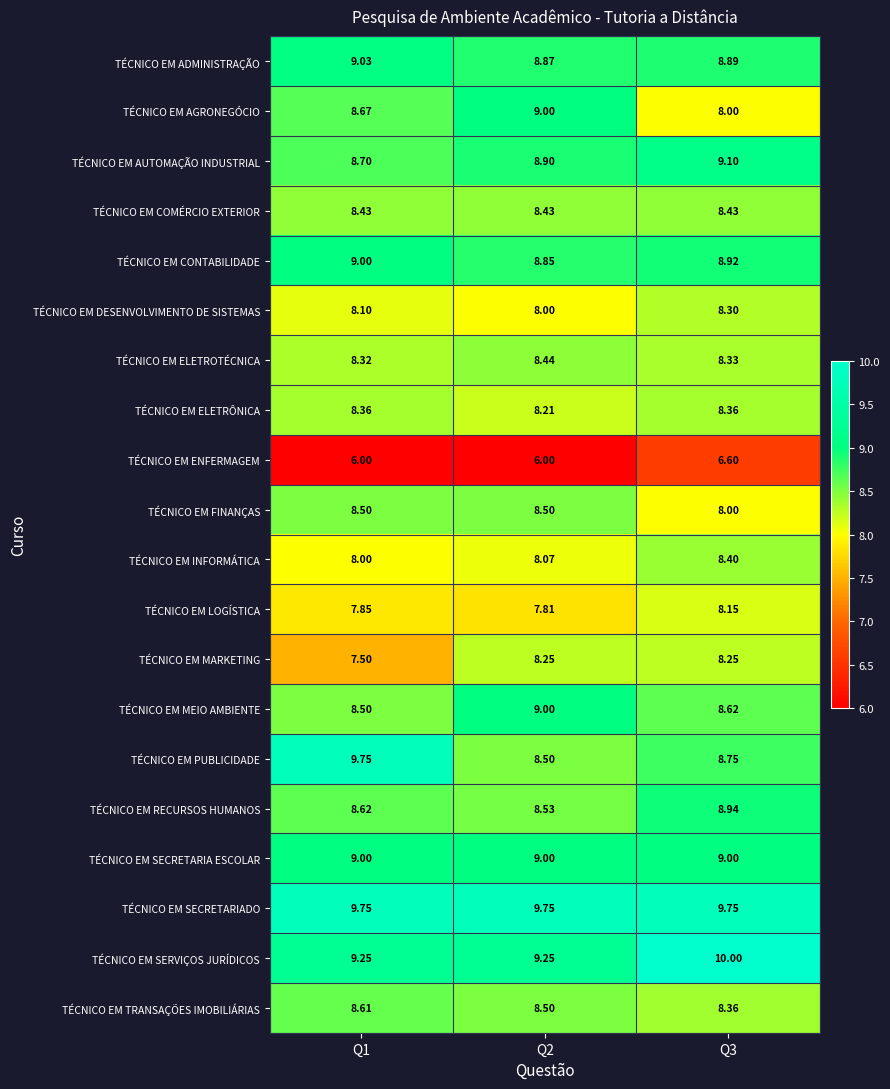

Between Q2 and Q3, which series saw the biggest shift?

TÉCNICO EM AGRONEGÓCIO